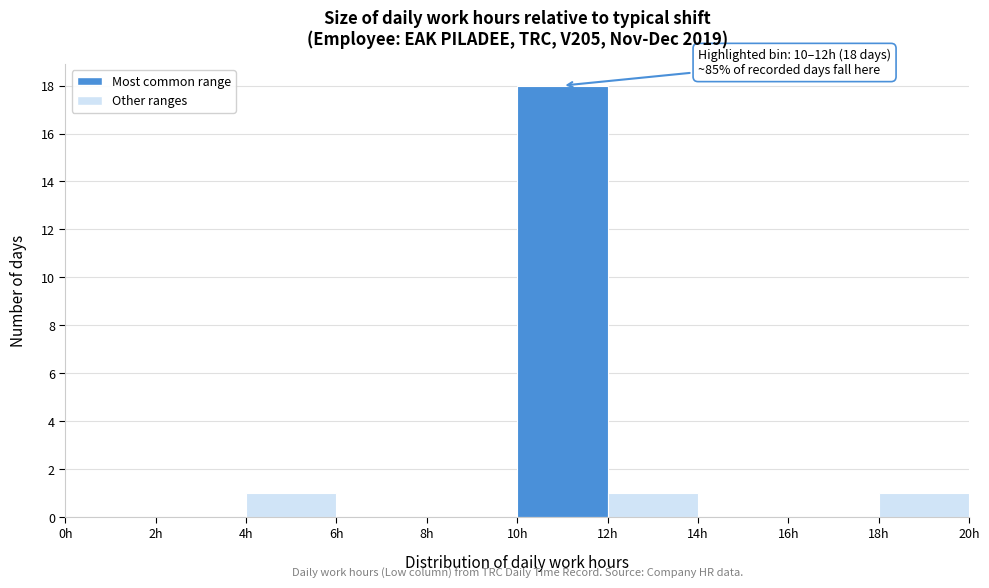

Over which range of the x-axis is the bar tallest?

10 to 12